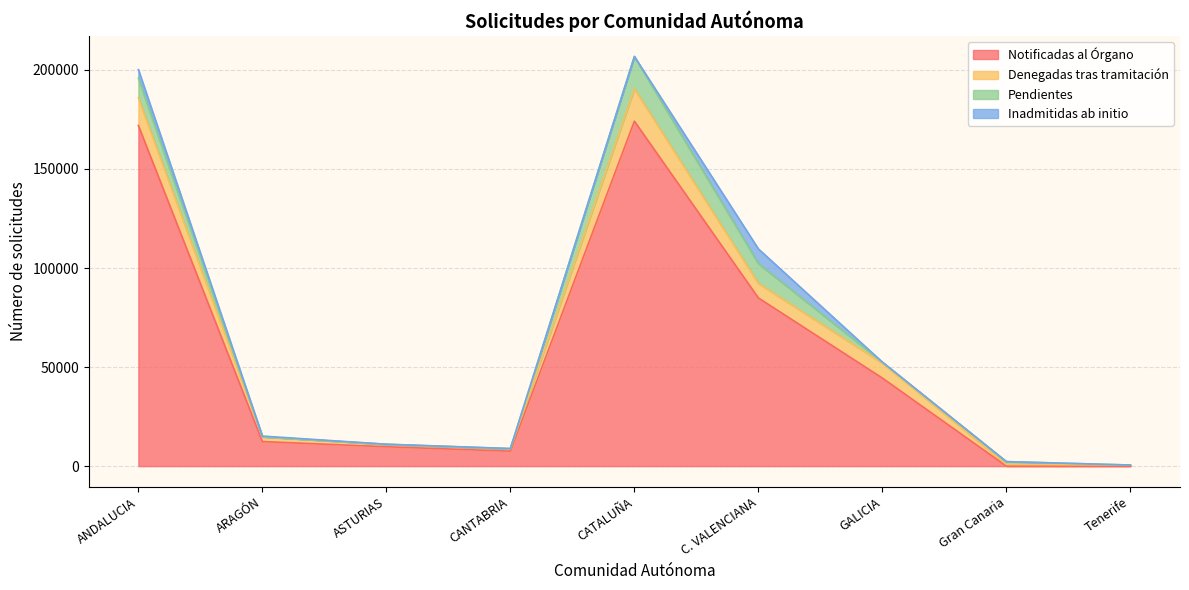

What is the total value across all series at C. VALENCIANA?

109647